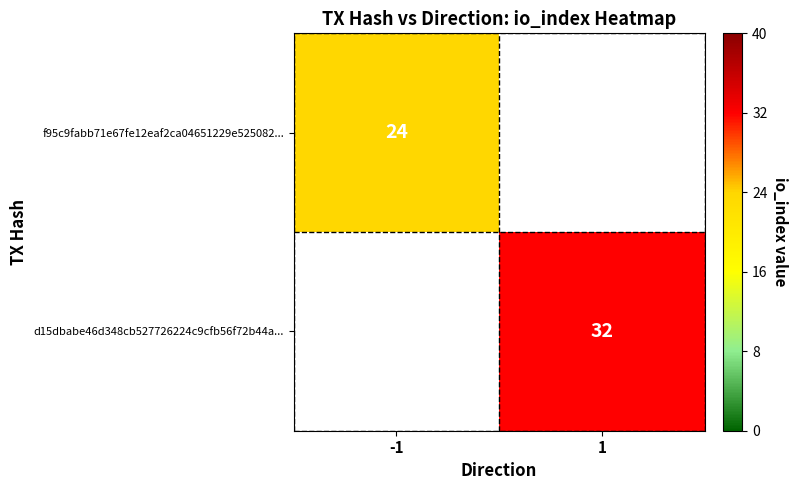

Is it true that d15dbabe46d348cb527726224c9cfb56f72b44a... equals 57 at 1?

False